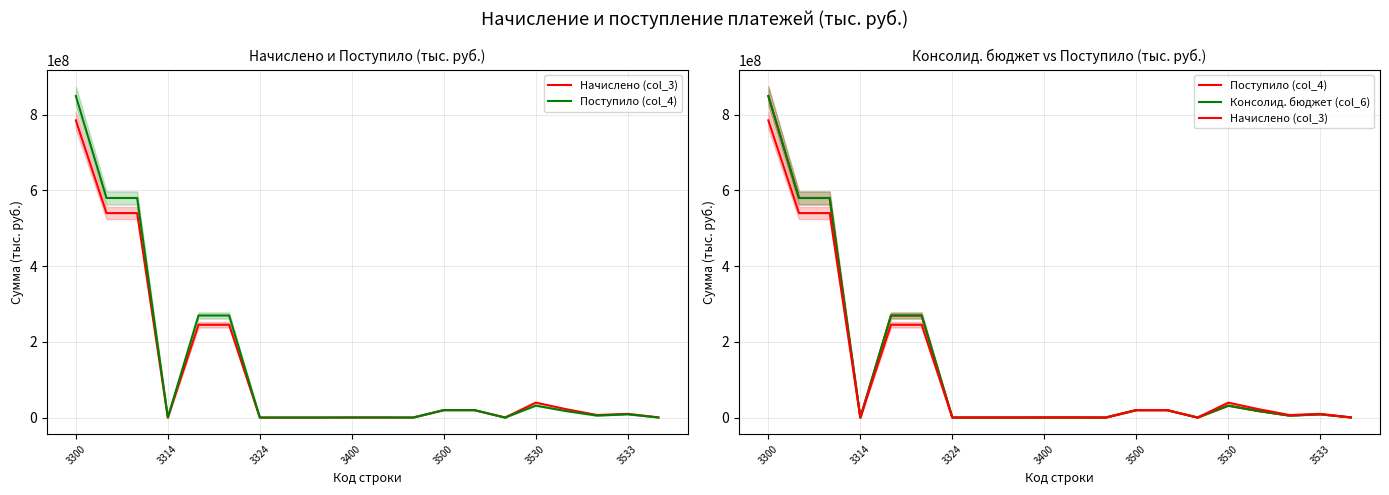

Between 3500 and 3533, which series saw the biggest shift?

Поступило (col_4)